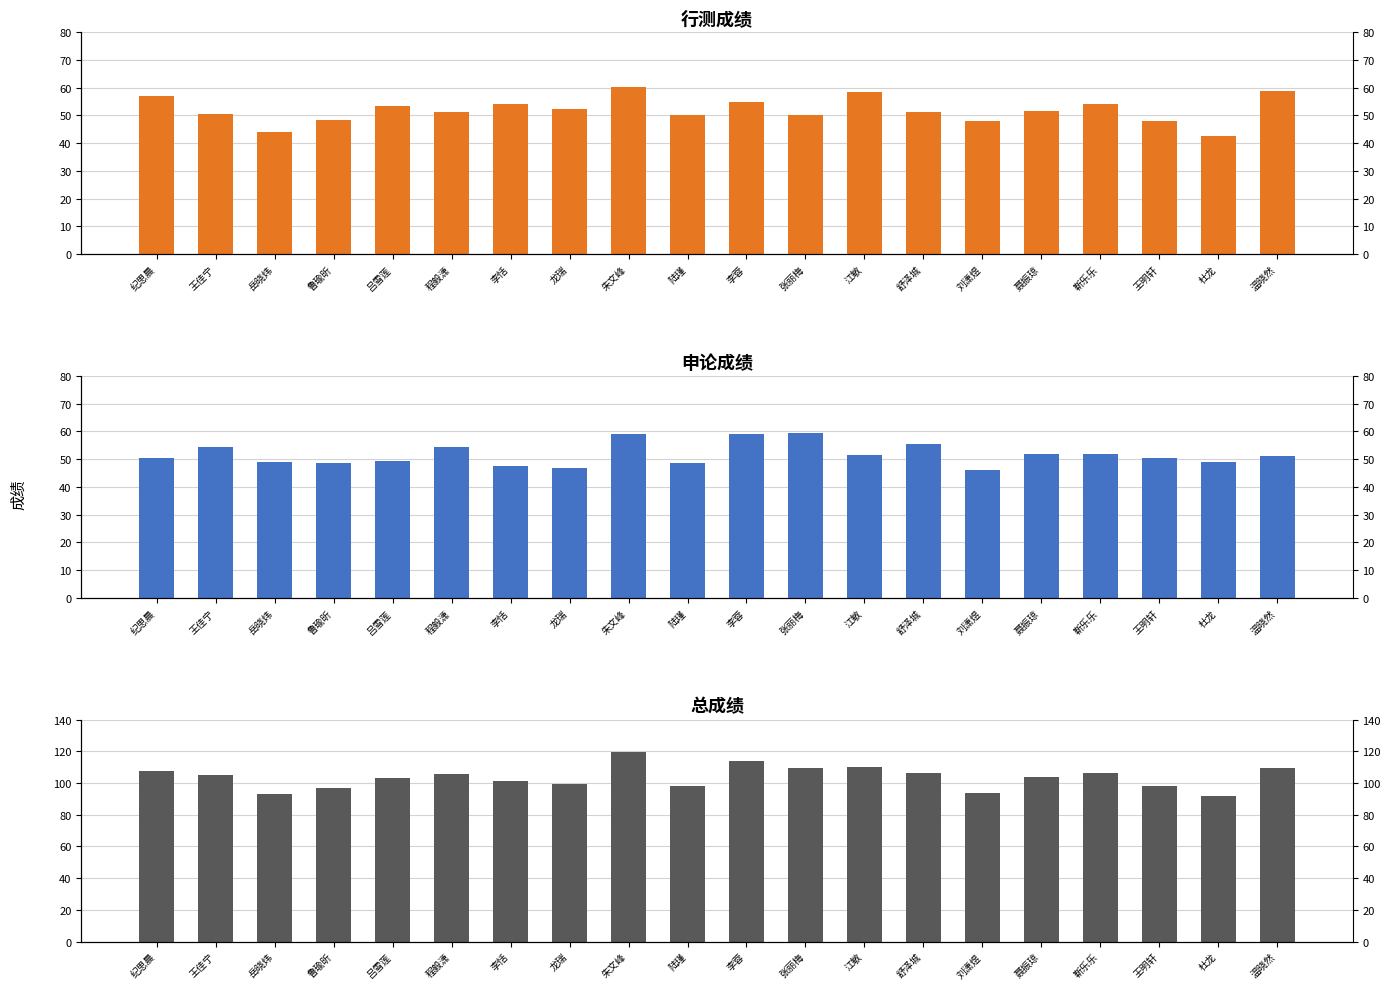

Where does the 申论成绩 series first go above 51?

王佳宁